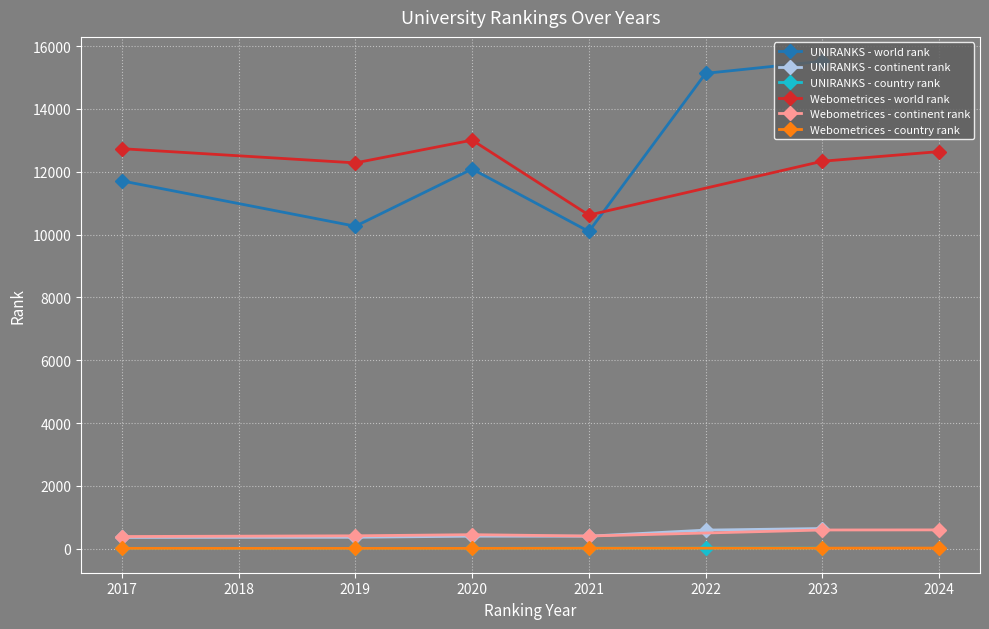

How many Webometrices - country rank values are between 10 and 16?

5